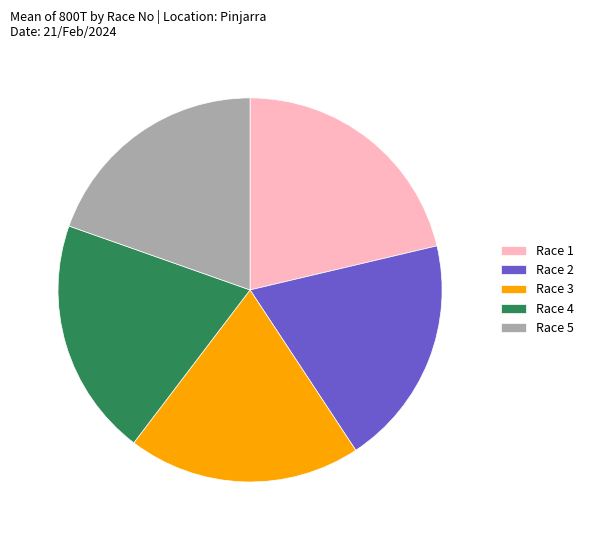

Which has a higher value, Race 1 or Race 5?

Race 1